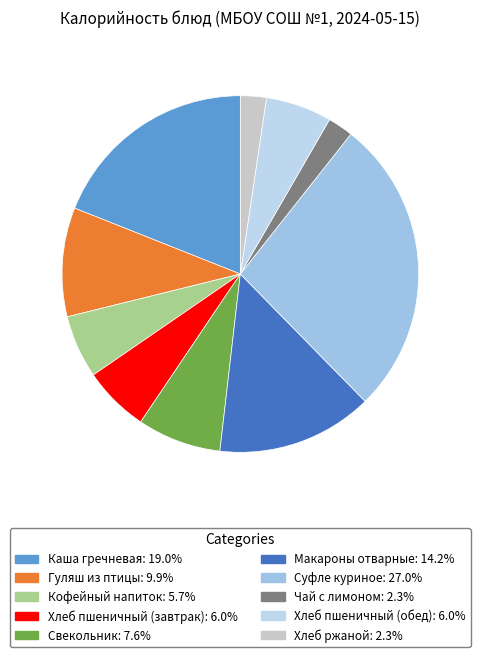

Does any single category account for the majority?

No